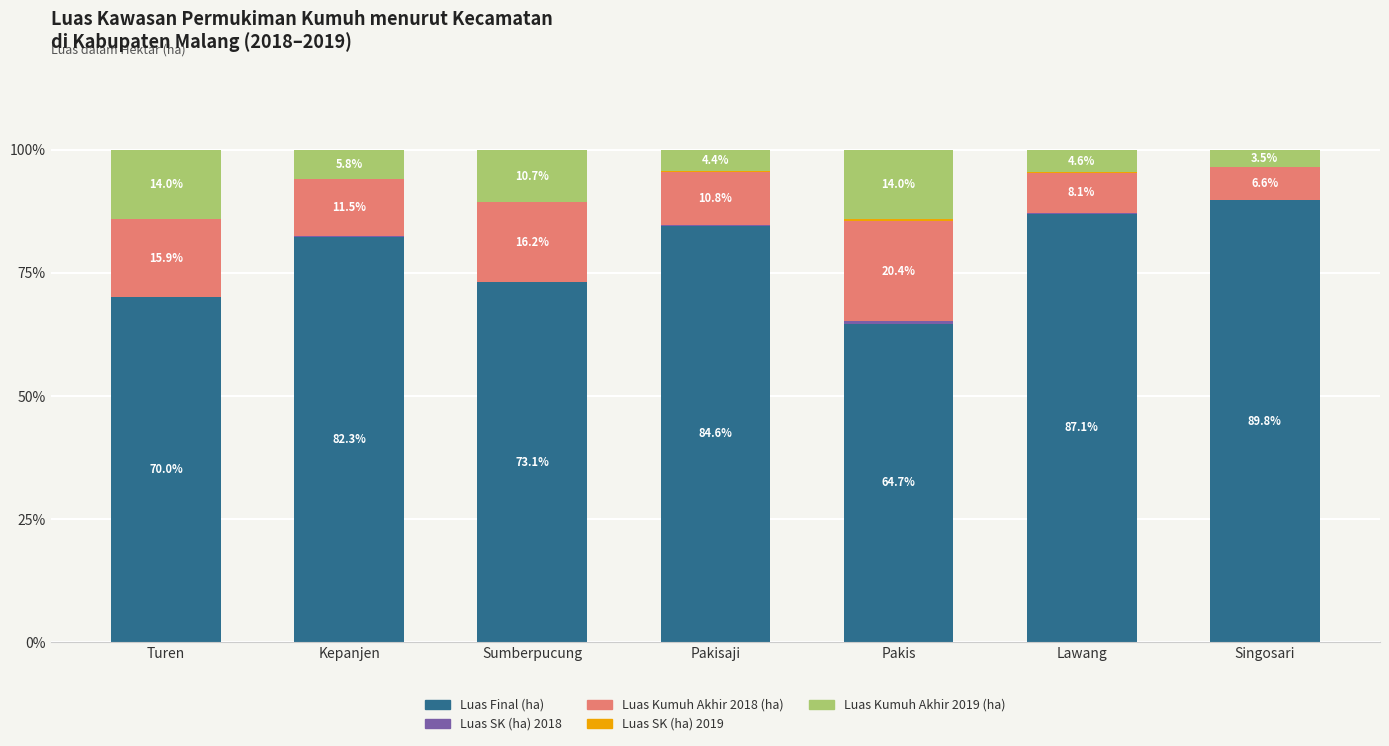

What is the total value across all series at Lawang?

100.0